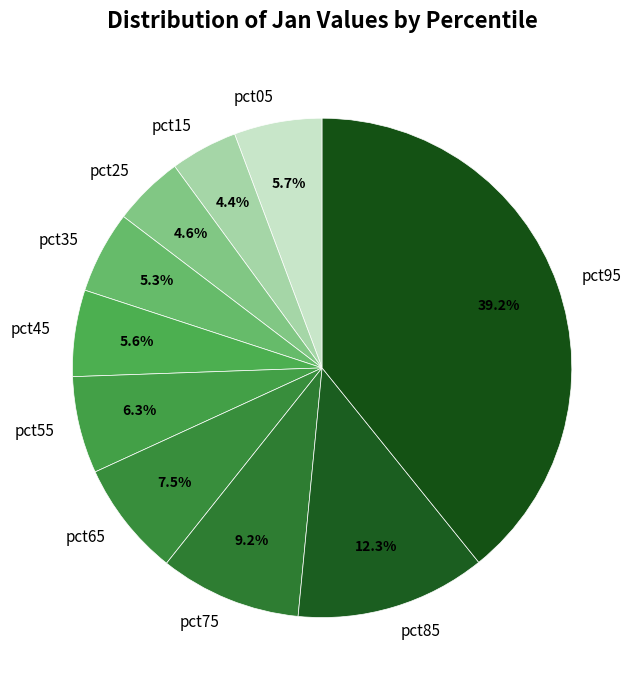

Which slice is the largest?

pct95